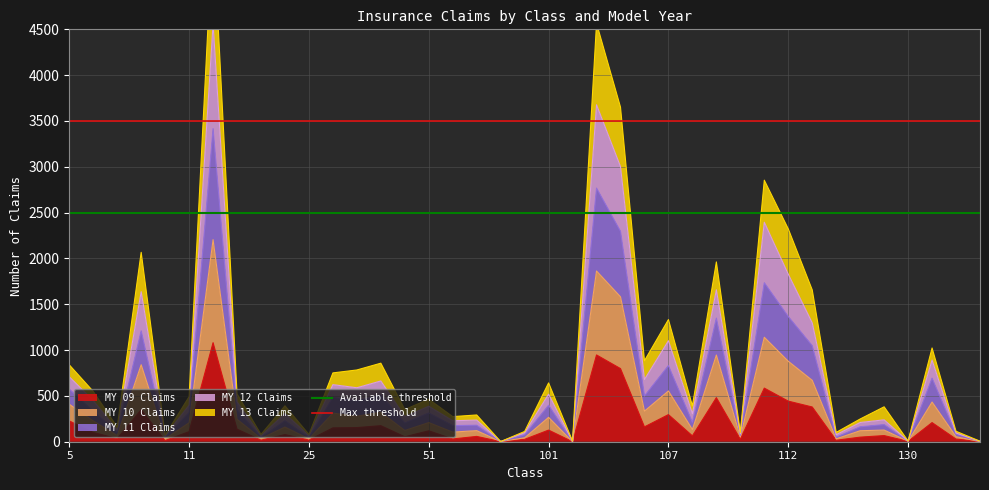

Is the value of Available threshold at 11 greater than the value of Max threshold at 11?

No